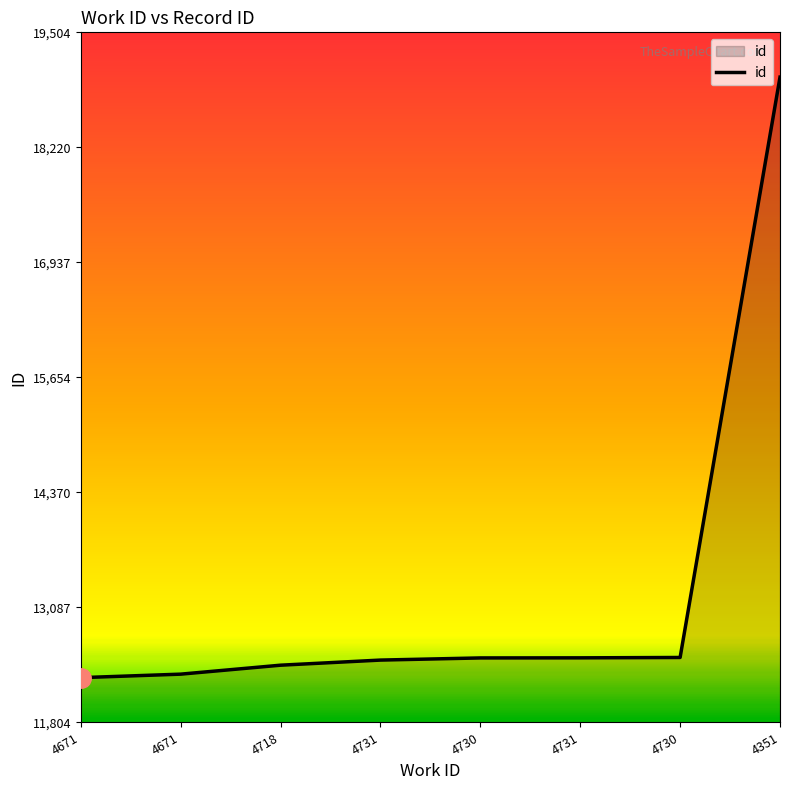

How many values are below 12524?

4